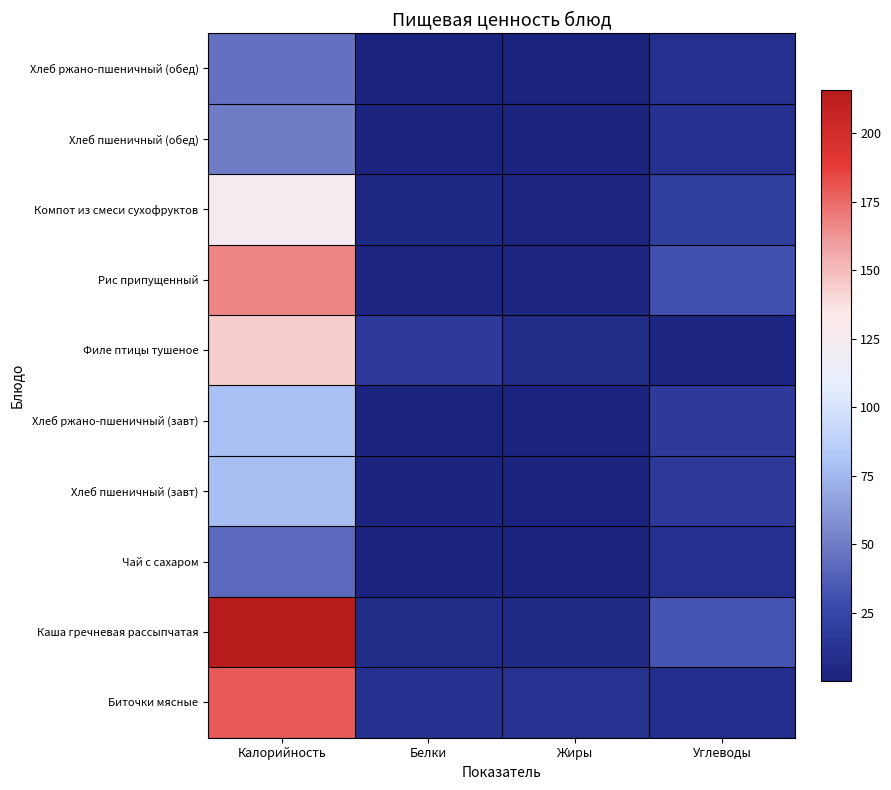

Which has a higher value, Углеводы or Калорийность?

Калорийность